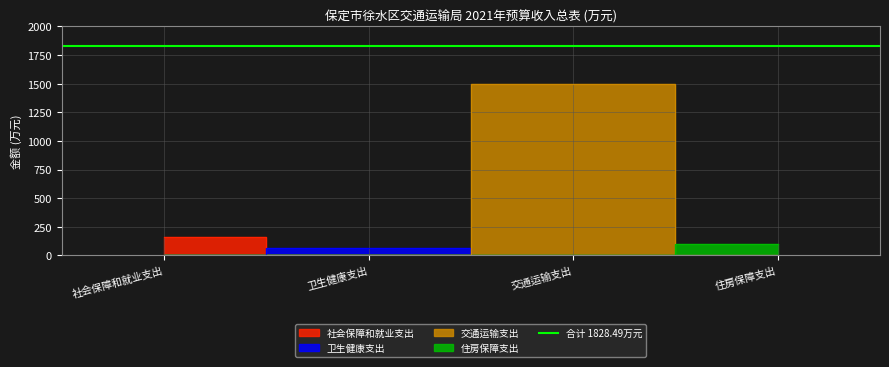

What is the change in value from 卫生健康支出 to 交通运输支出?

+1496.2